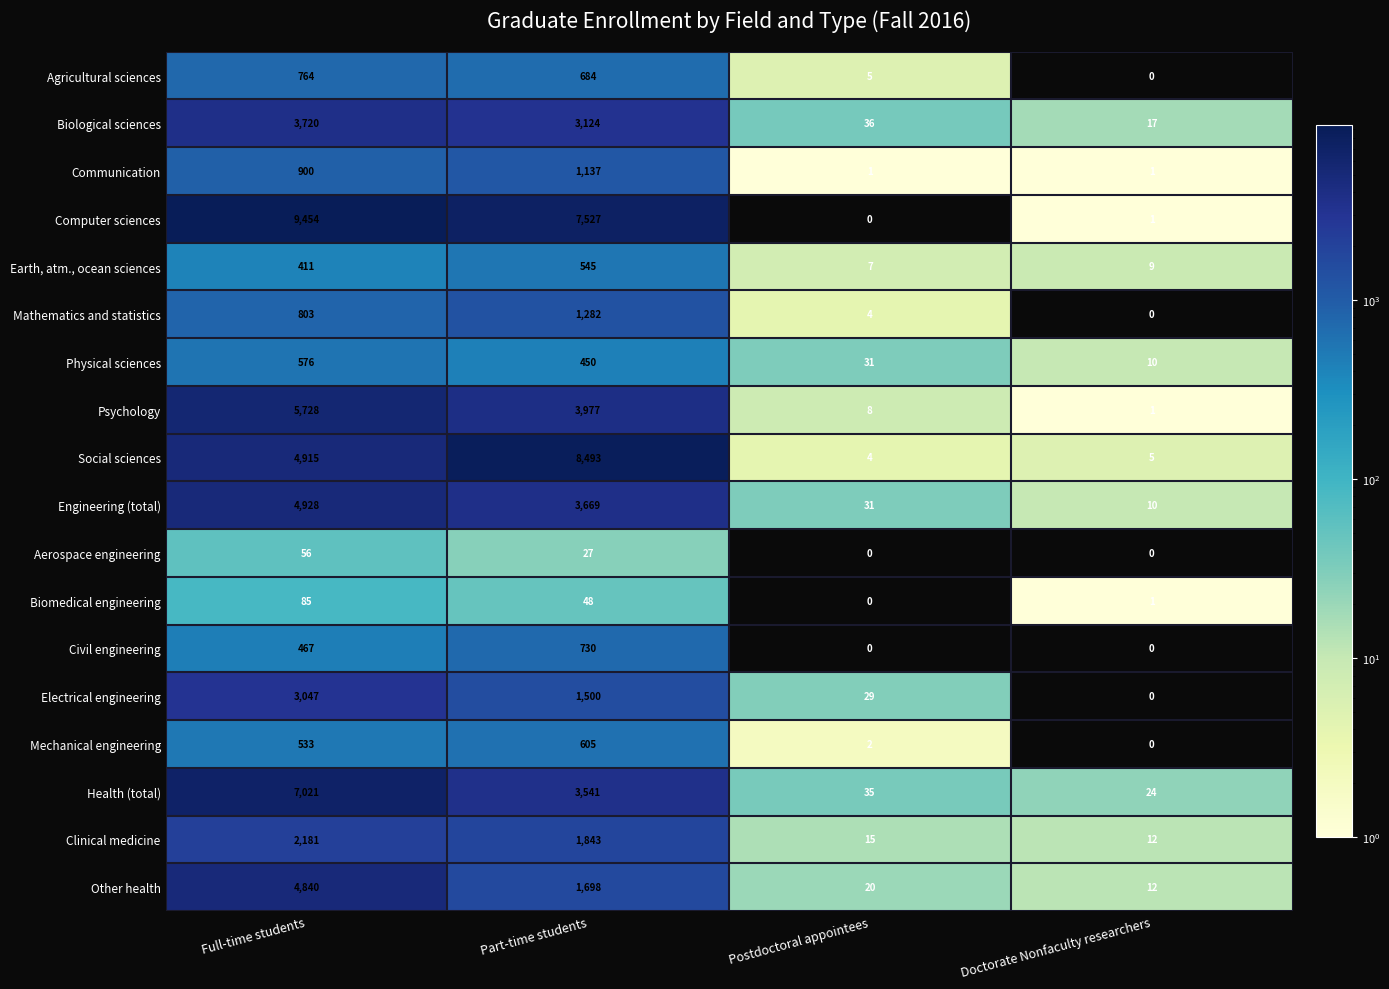

Where does the Aerospace engineering series first go above 27?

Full-time students